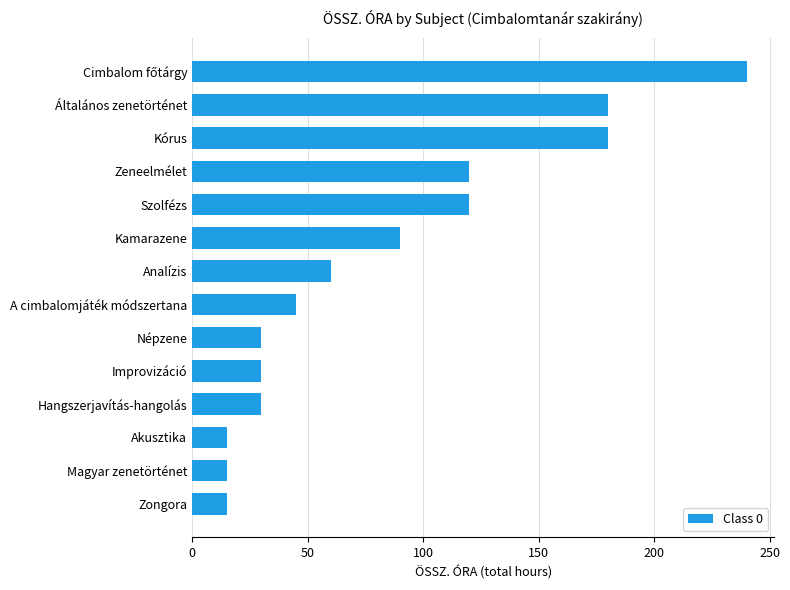

The value at Népzene is 30. True or false?

True